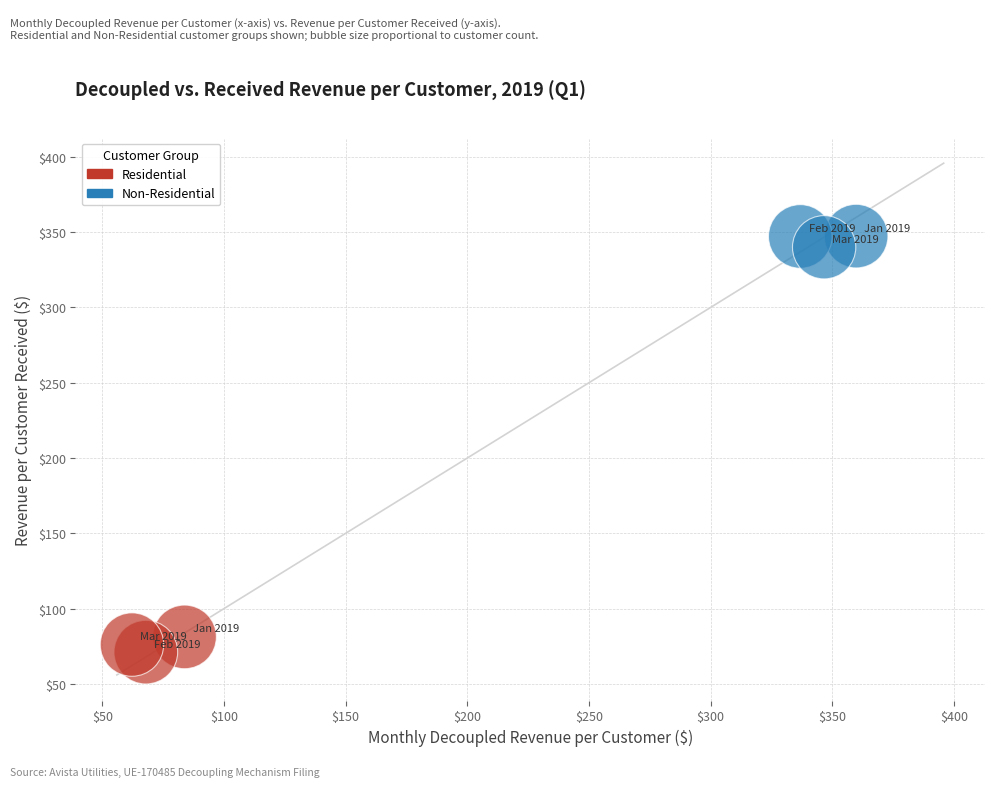

Which series contains the lowest Y value?

Residential